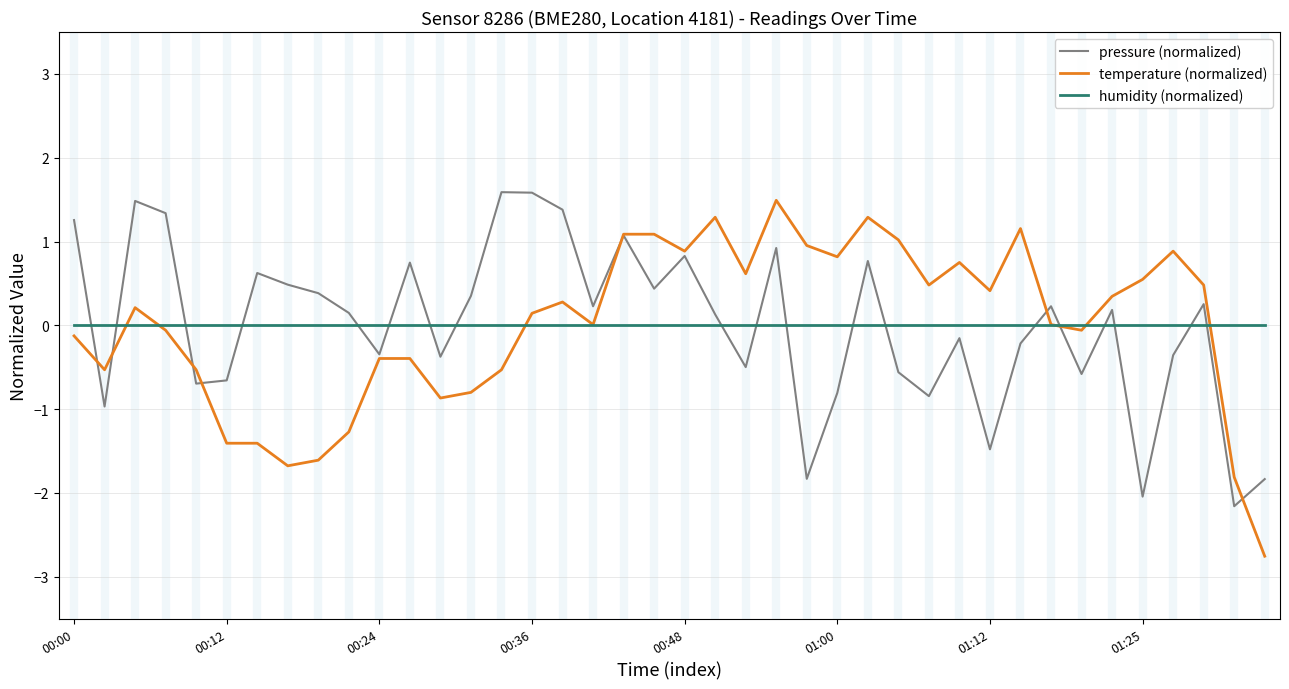

Which series has the largest range (max minus min)?

temperature (normalized)